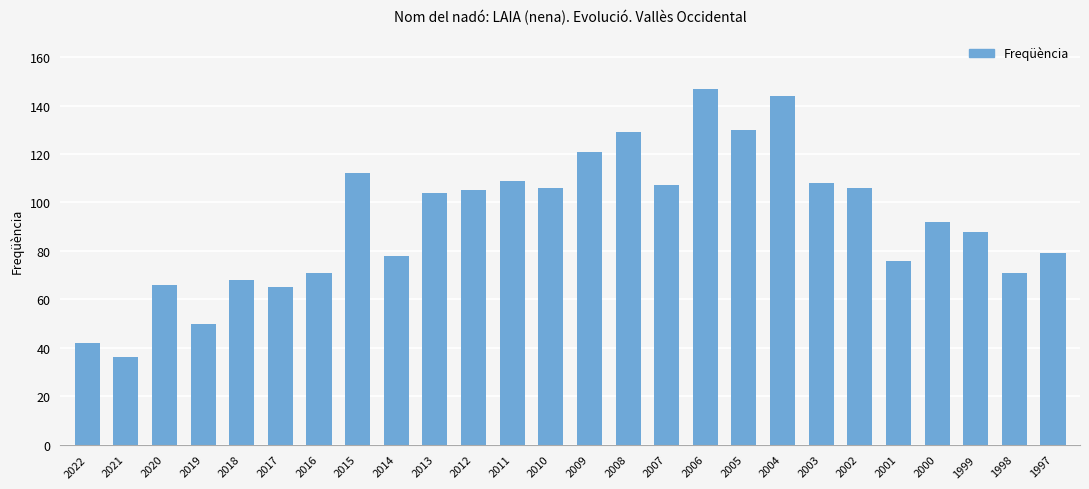

How many data points does each series have?

26